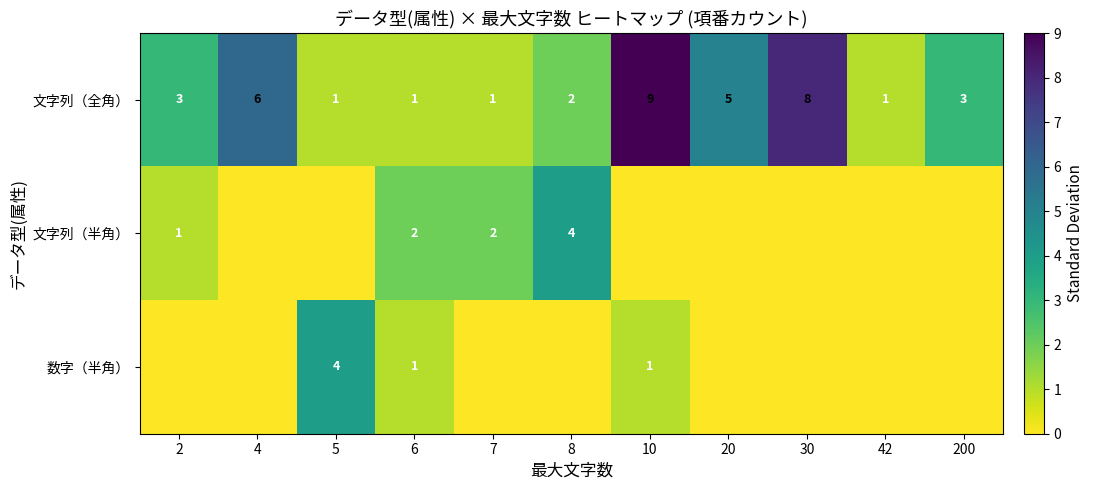

What is the difference between the maximum and minimum values in the 文字列（全角） series?

8